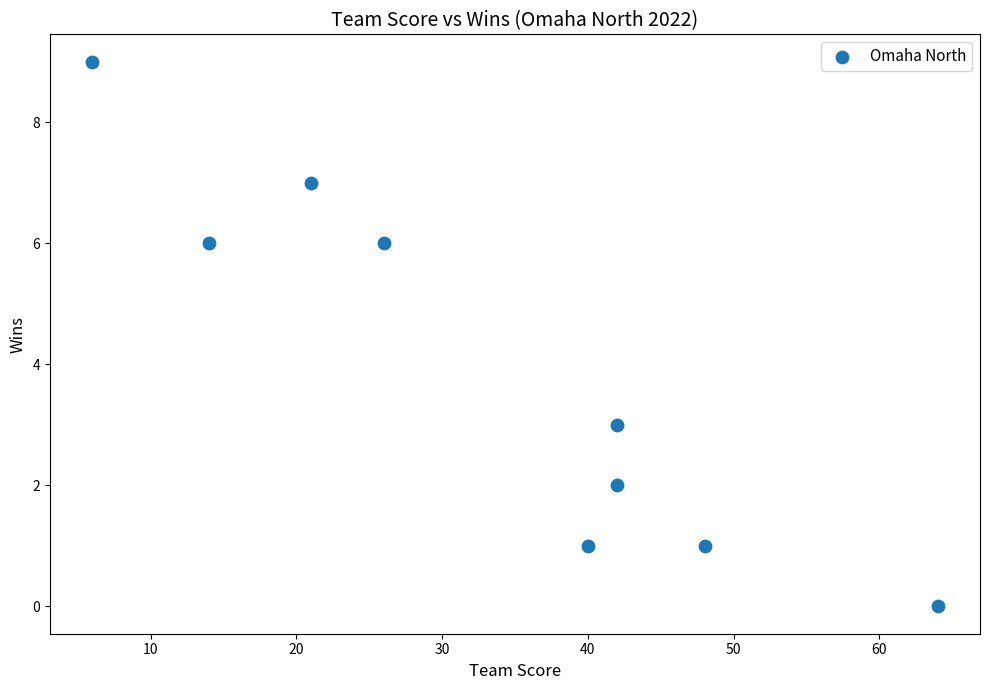

What Y value in the scatter plot is closest to 4?

3